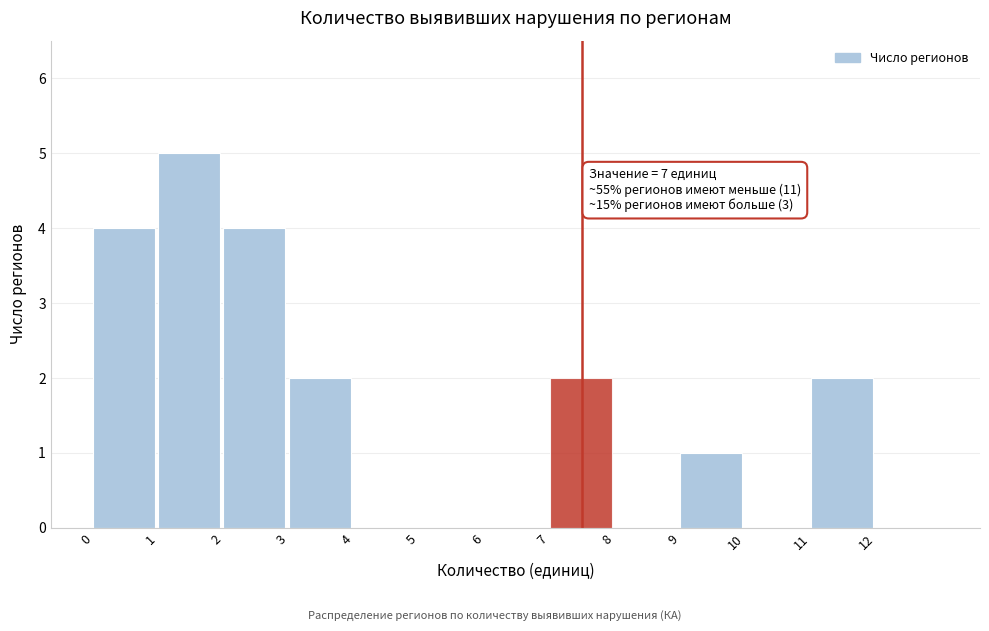

Which range on the x-axis has the tallest bar?

1 to 2